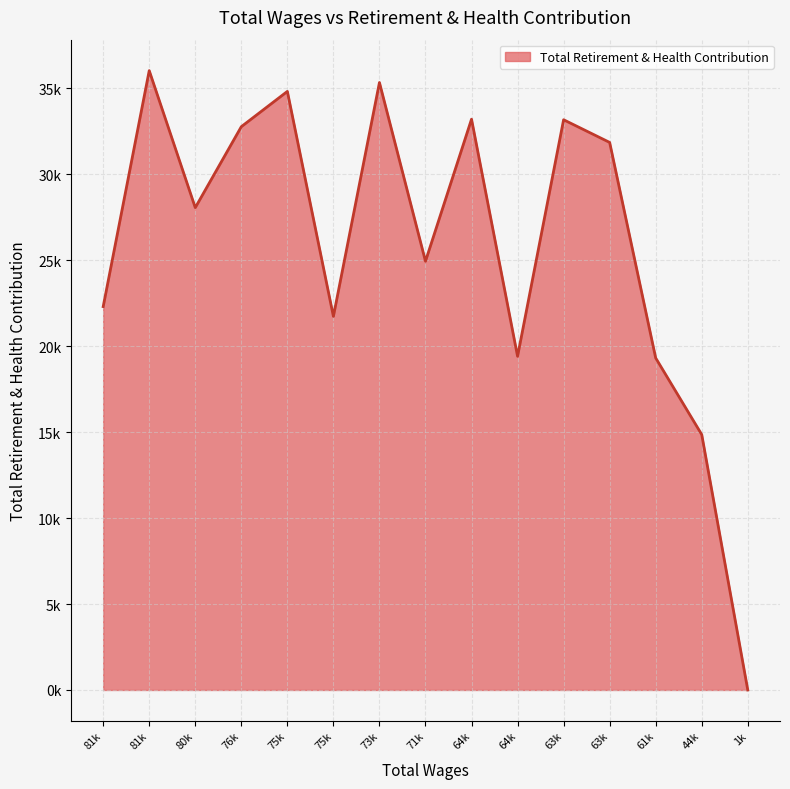

Approximately how many times larger is the value at 61k compared to 76k?

0.6